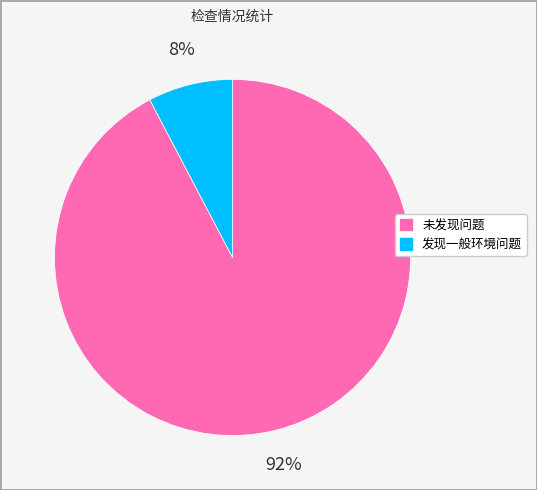

The 未发现问题 slice represents 92% of the pie. True or false?

True